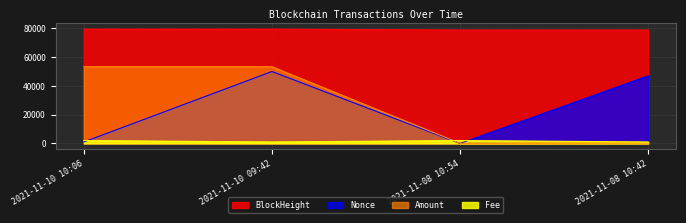

Between 2021-11-10 10:06 and 2021-11-10 09:42, which is larger?

2021-11-10 10:06